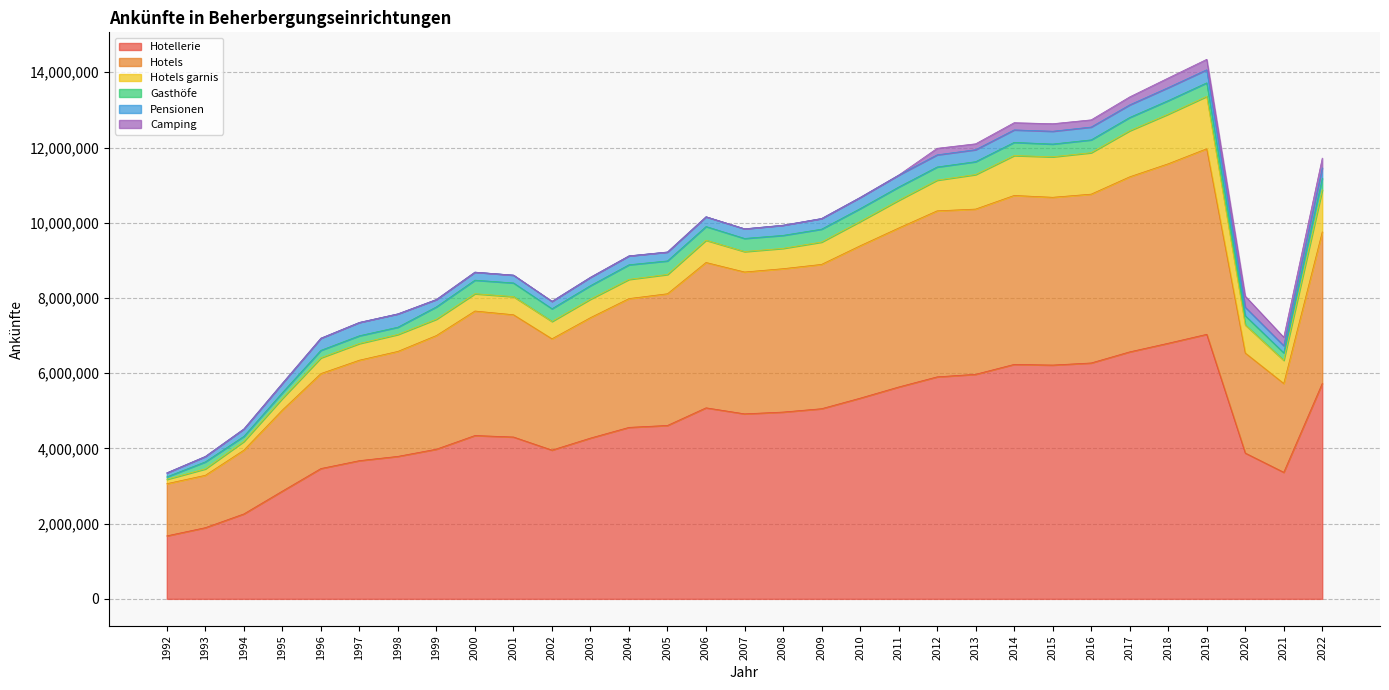

True or false: Hotels garnis and Hotels intersect in this chart.

False